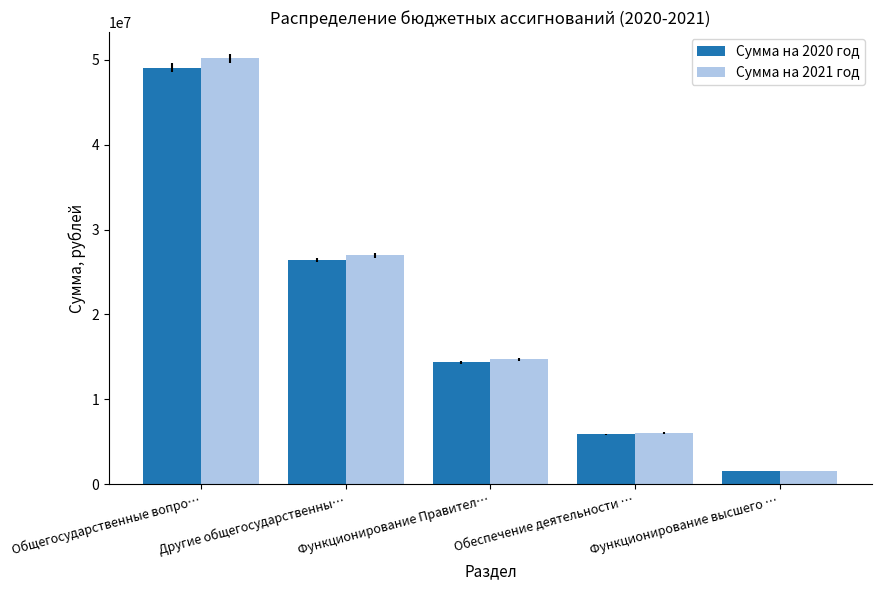

Rank the series at Другие общегосударственны… from highest to lowest value.

Сумма на 2021 год, Сумма на 2020 год